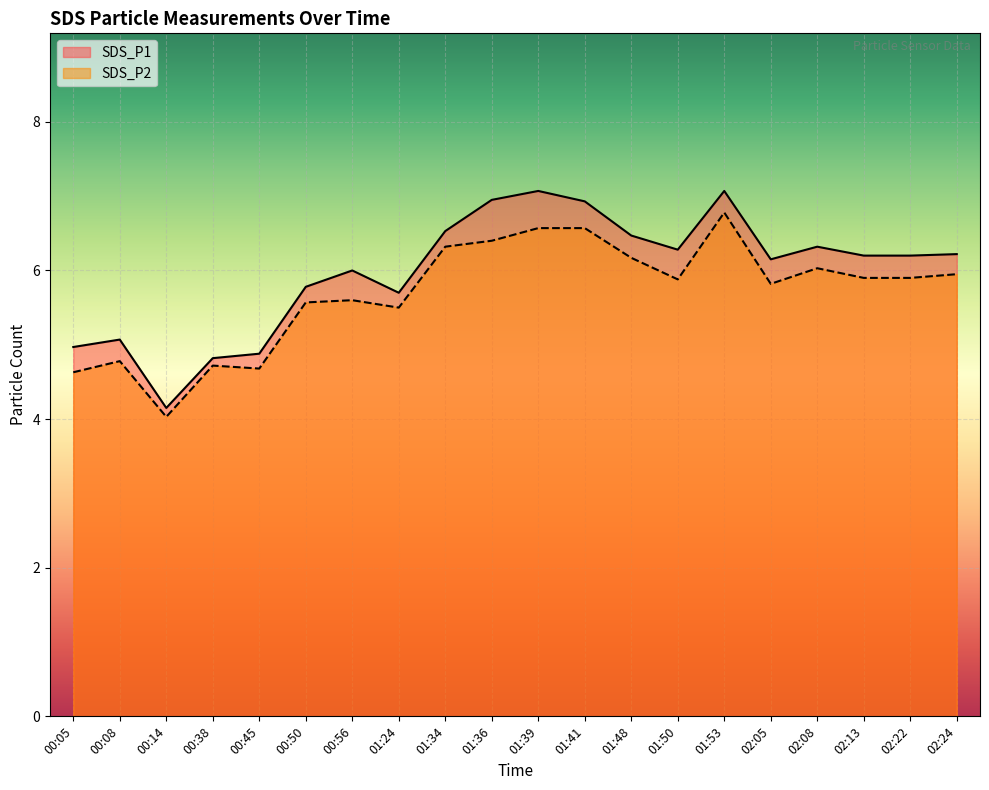

How many interior local valleys does the SDS_P1 series have?

4